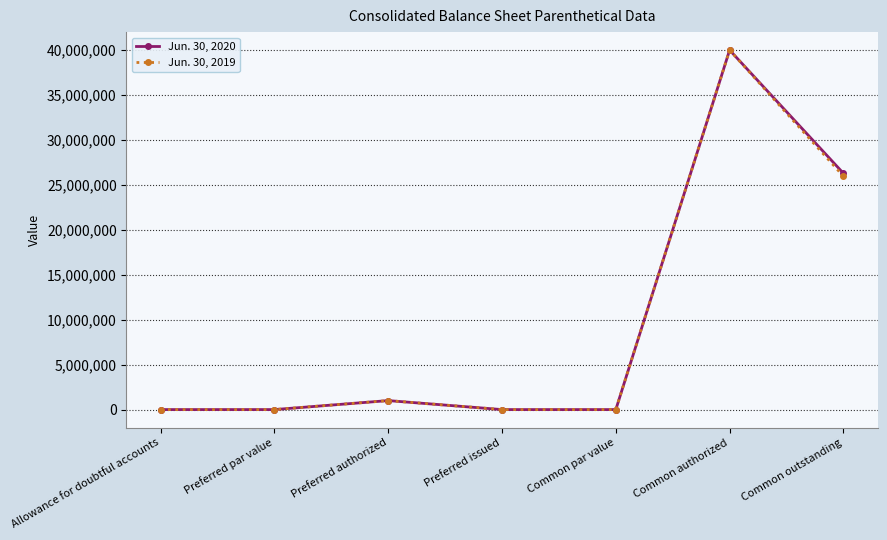

What is the label of the 3rd point from the left?

Preferred authorized